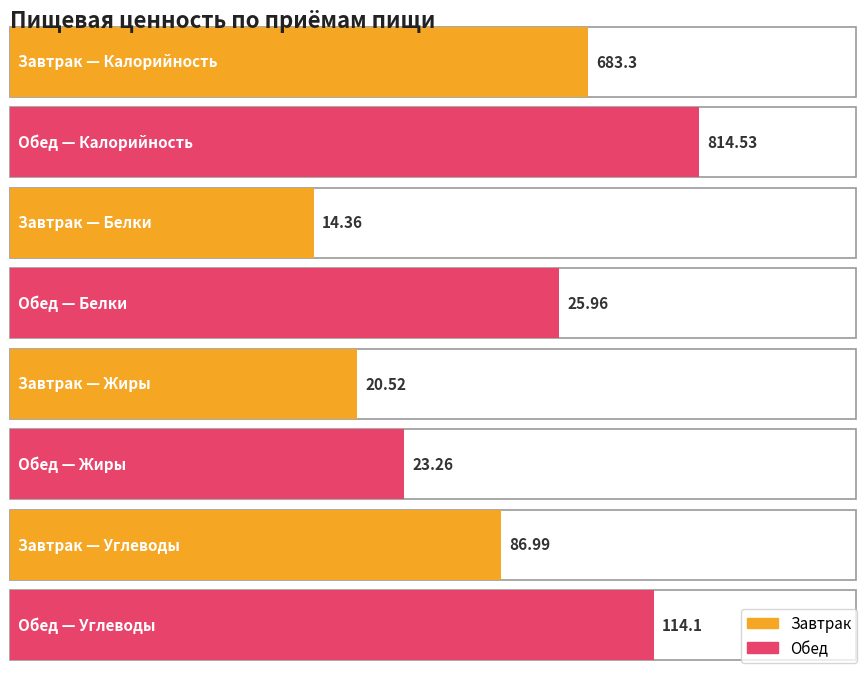

Rank the categories by Белки value from lowest to highest.

Завтрак, Обед